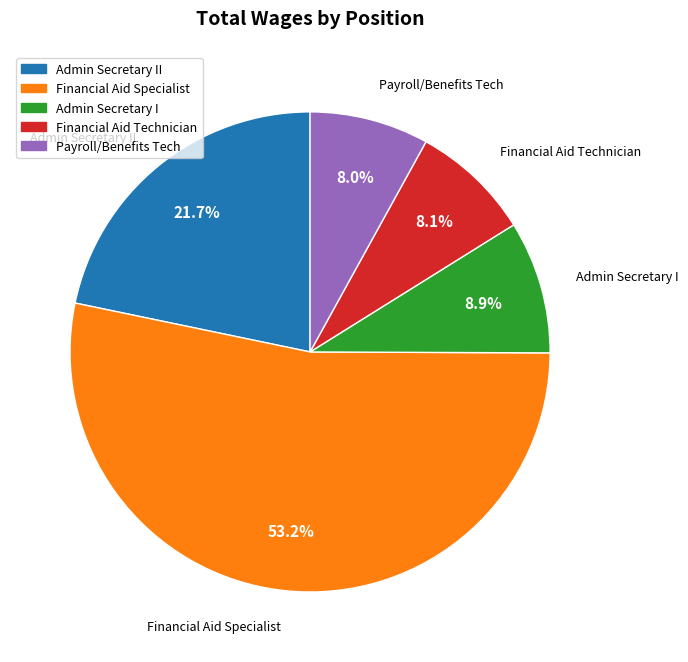

How many slices are in this pie chart?

5